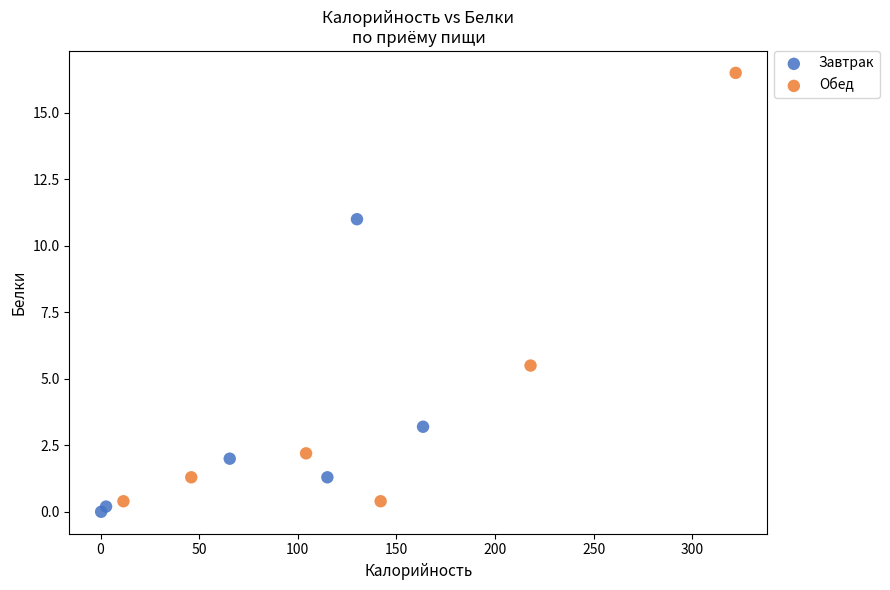

Which series has the widest spread of Y values?

Обед